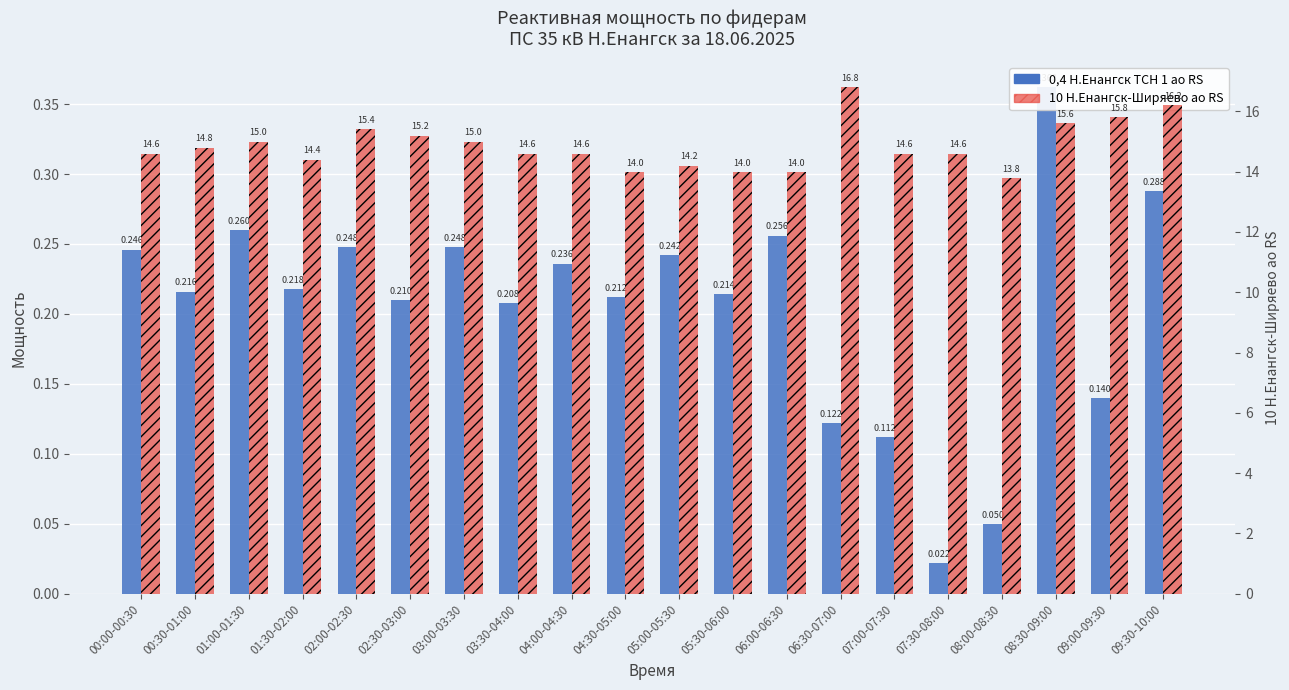

At which label does 10 Н.Енангск-Ширяево ао RS first exceed 14?

00:00-00:30